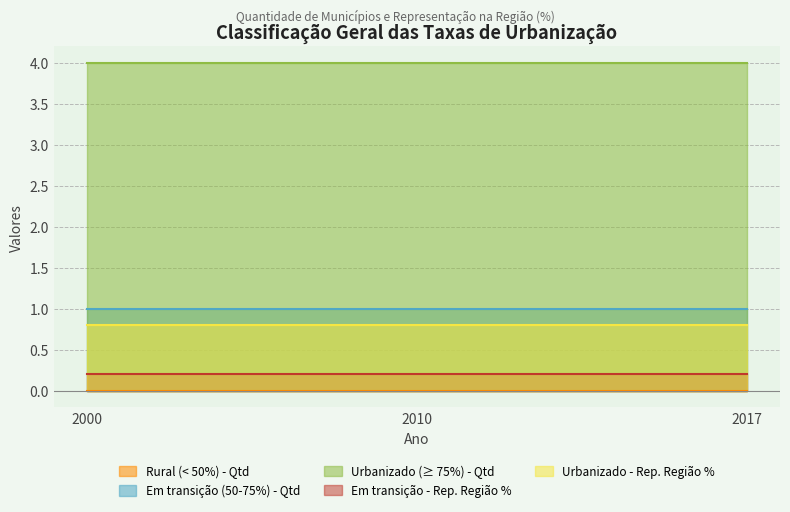

At which category does the chart reach its peak across all series?

2000